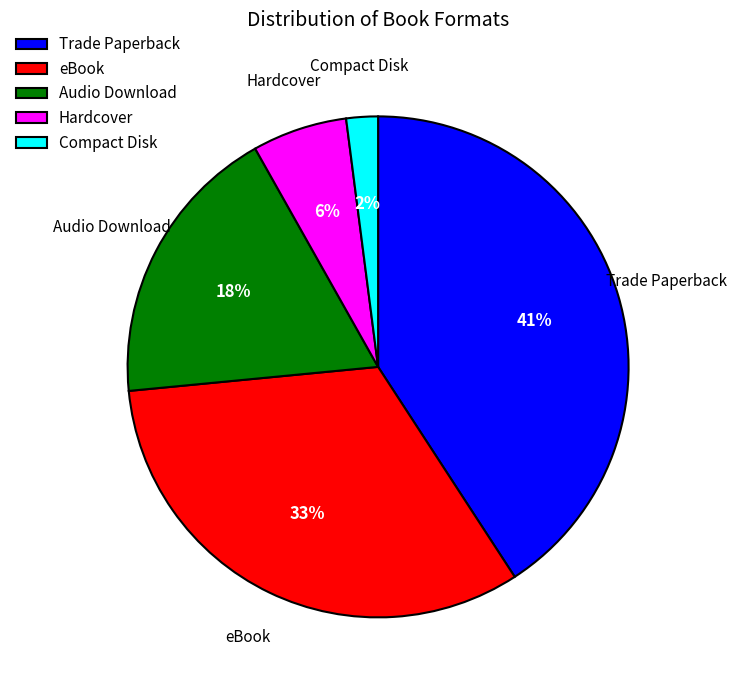

Is it true that Trade Paperback is 41% of the pie?

True